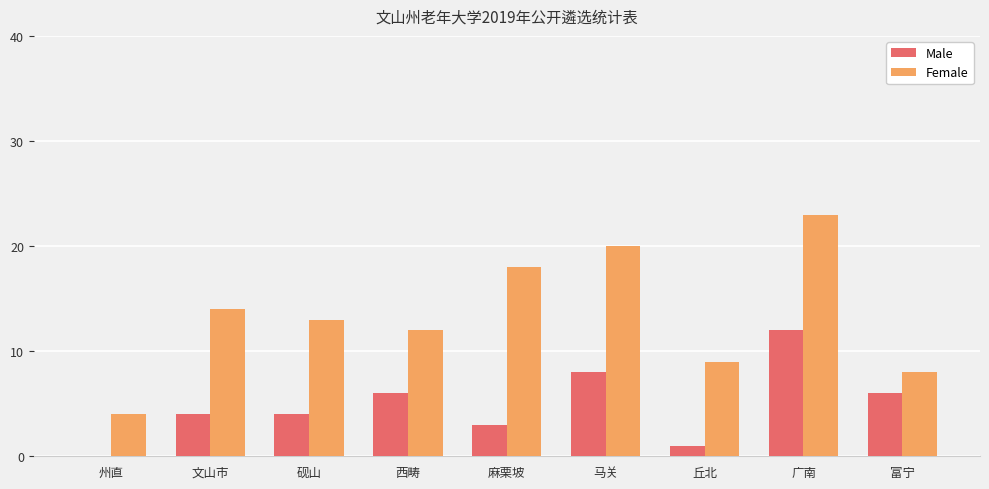

The Female series shows 13 at 富宁. True or false?

False